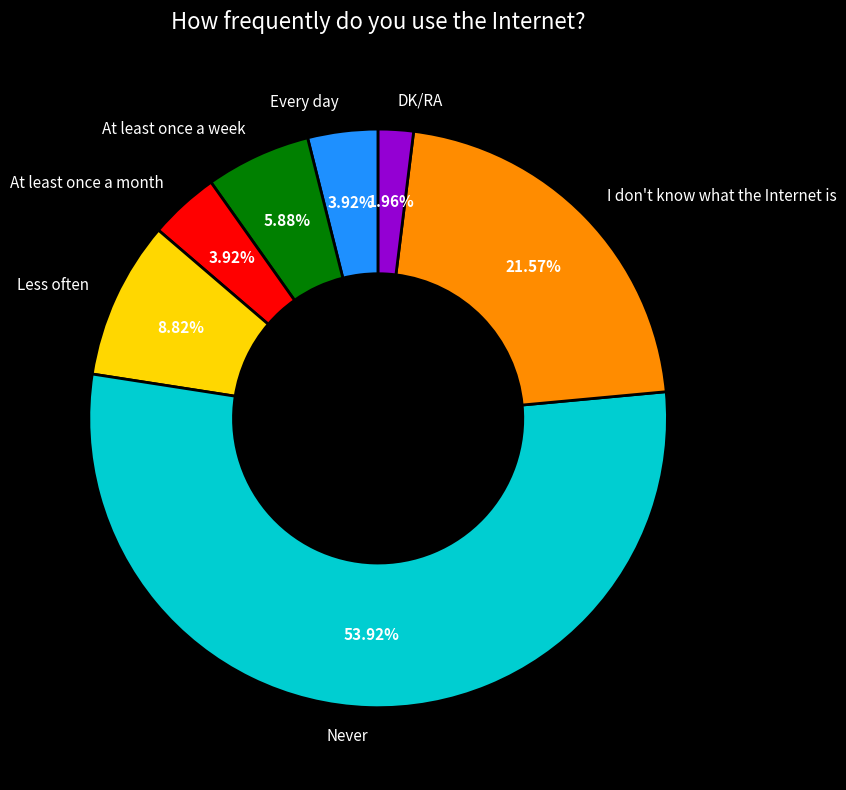

What is the largest slice in the pie chart?

Never